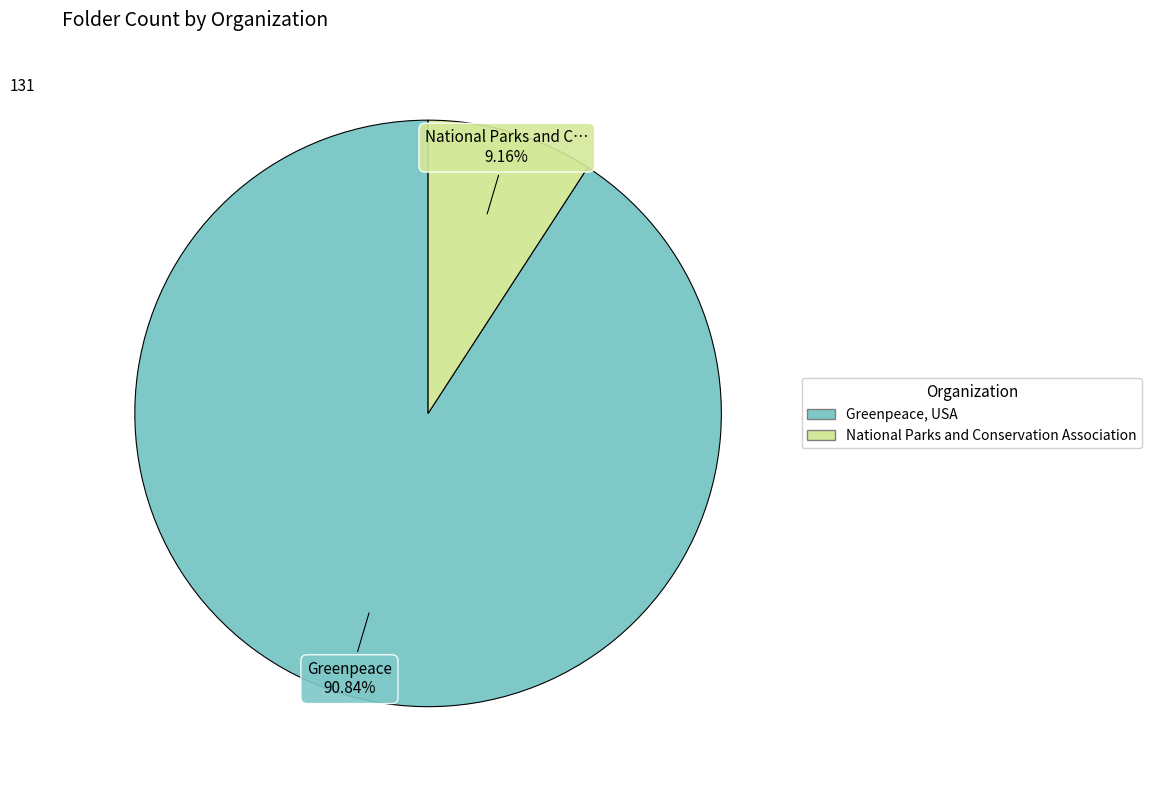

How many segments does this pie chart have?

2